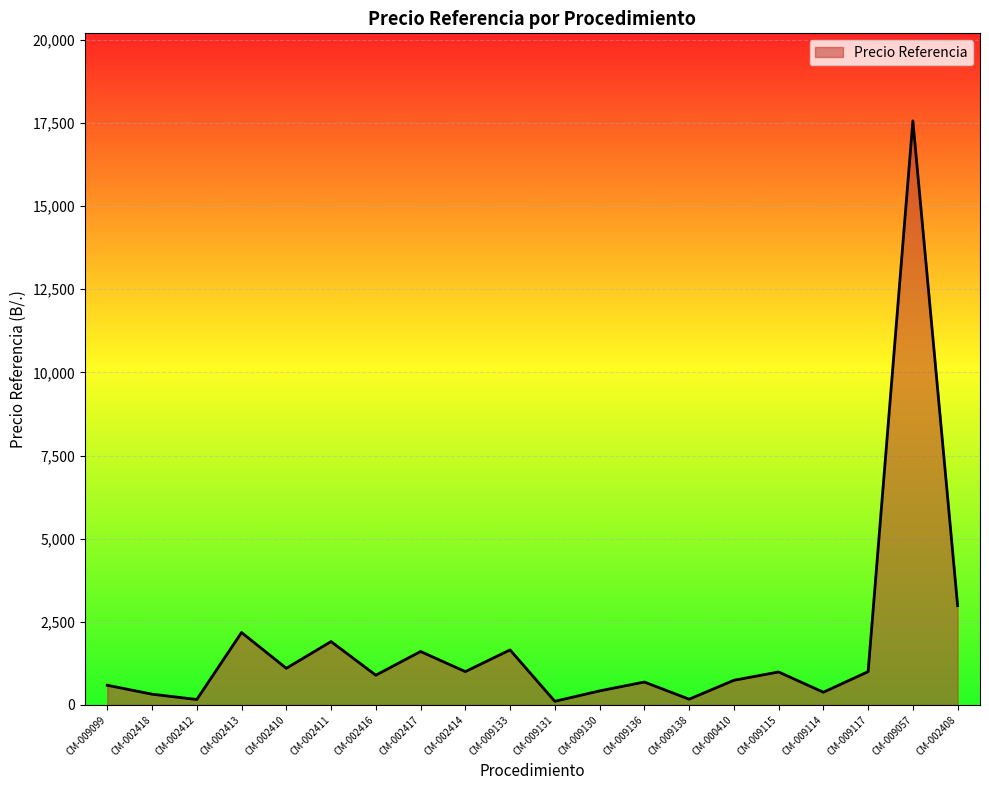

What is the difference between the maximum and minimum values?

17456.8